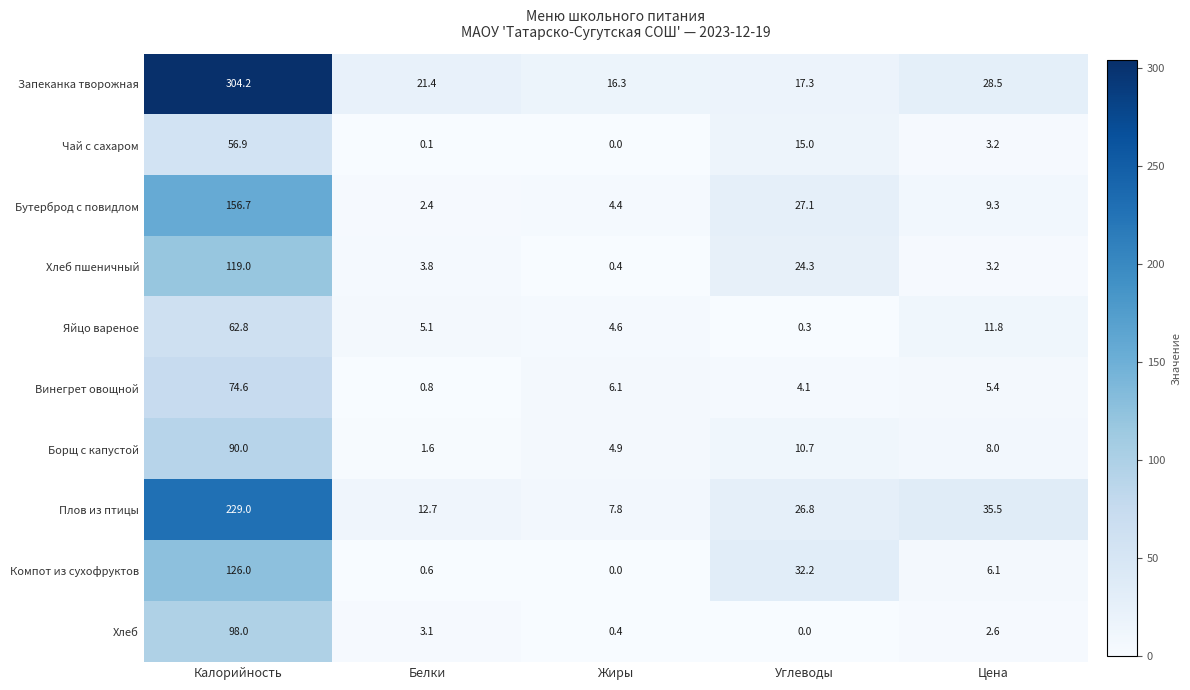

What is the average value of the Компот из сухофруктов series?

33.0